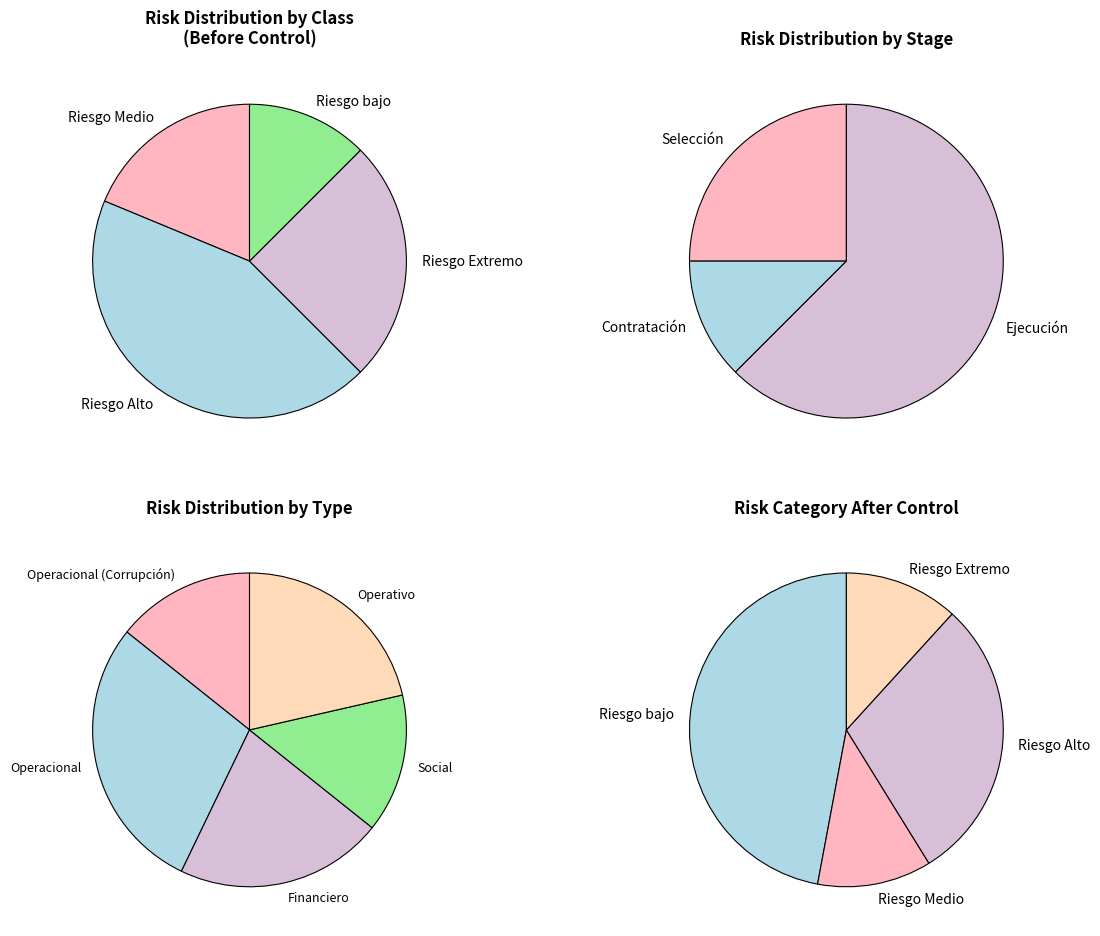

To the nearest percent, what is the average slice percentage?

33%